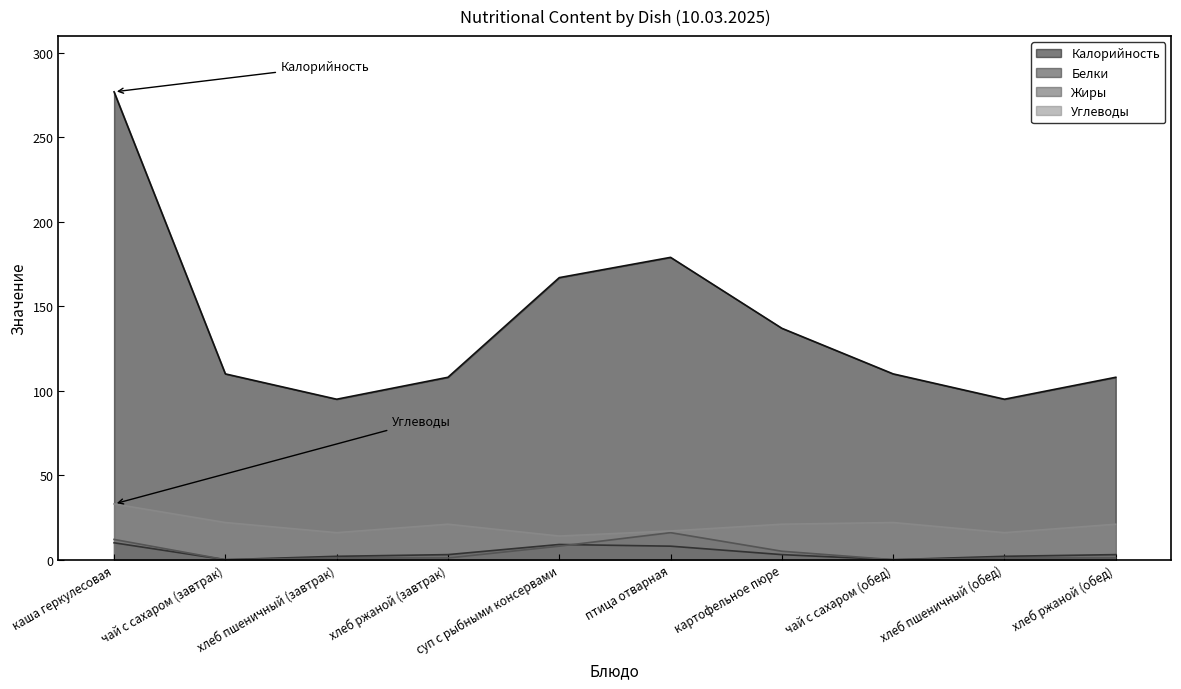

The Белки series shows 0 at чай с сахаром (завтрак). True or false?

True